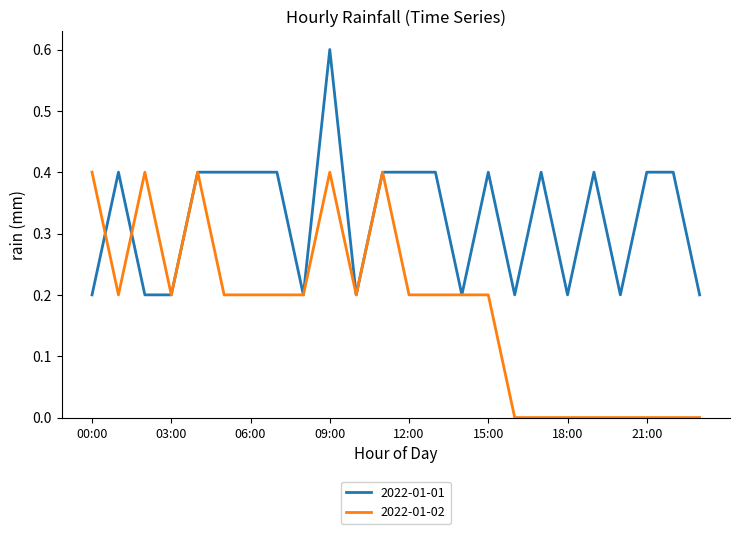

List the series in order of their overall mean, lowest first.

2022-01-02, 2022-01-01